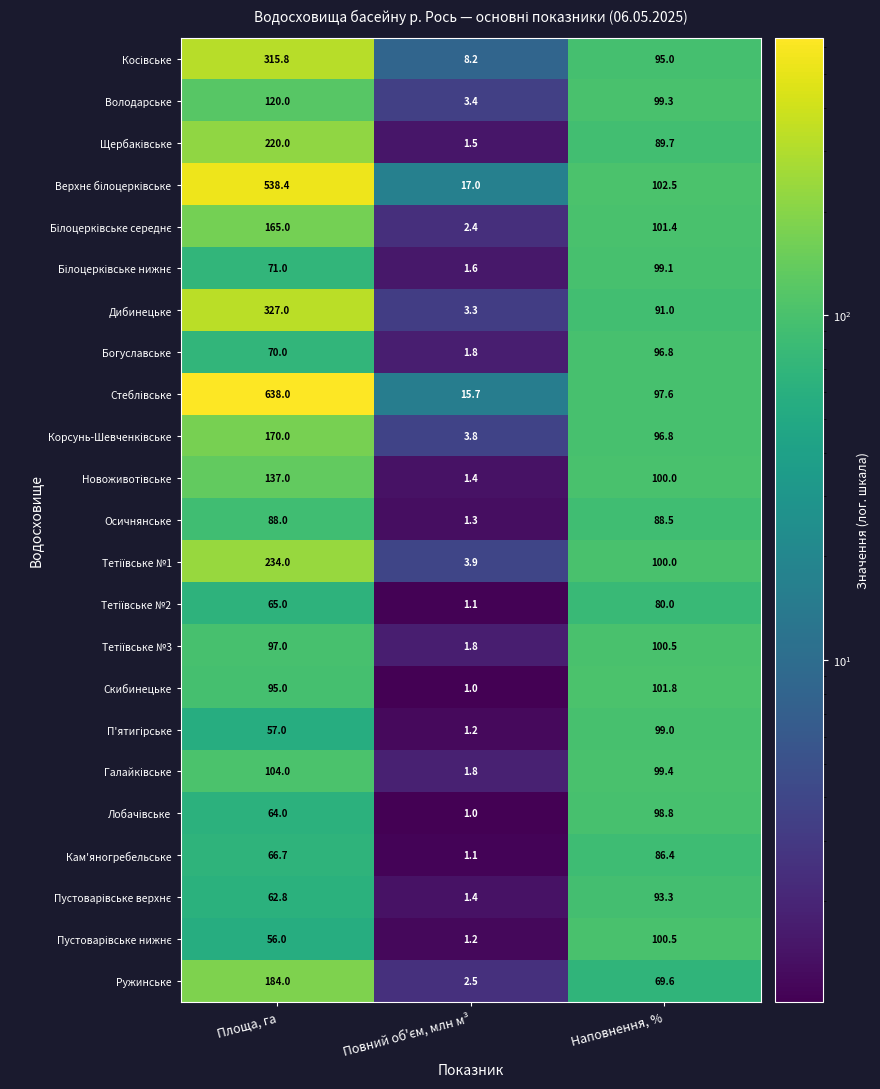

At which category is the sum across all series the highest?

Площа, га